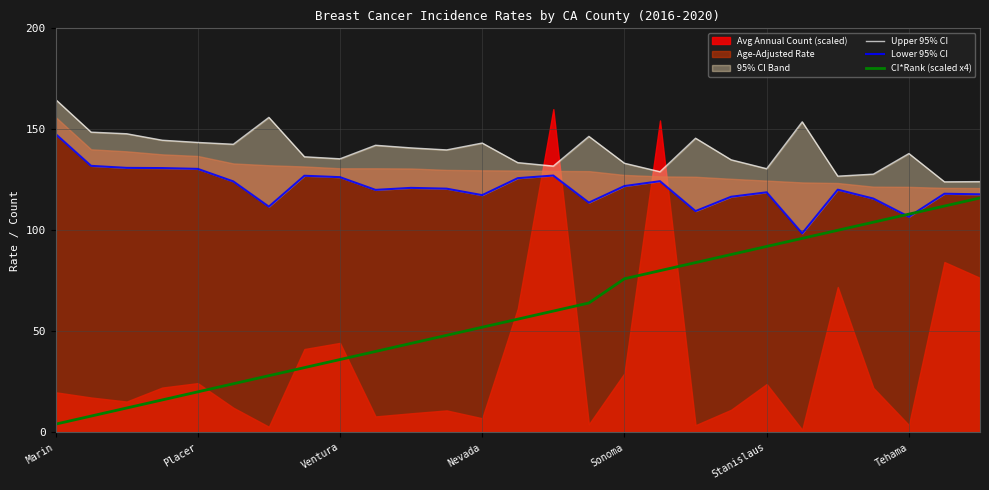

True or false: Upper 95% CI and Lower 95% CI cross at least once.

False